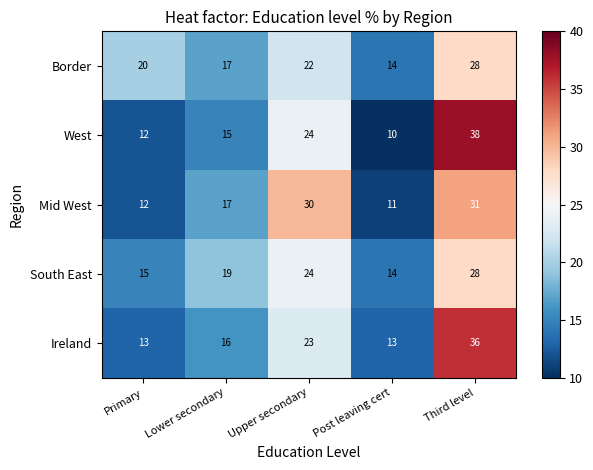

Reading right to left, extract all data points from this chart.

Border: Third level=28	Post leaving cert=14	Upper secondary=22	Lower secondary=17	Primary=20
West: Third level=38	Post leaving cert=10	Upper secondary=24	Lower secondary=15	Primary=12
Mid West: Third level=31	Post leaving cert=11	Upper secondary=30	Lower secondary=17	Primary=12
South East: Third level=28	Post leaving cert=14	Upper secondary=24	Lower secondary=19	Primary=15
Ireland: Third level=36	Post leaving cert=13	Upper secondary=23	Lower secondary=16	Primary=13